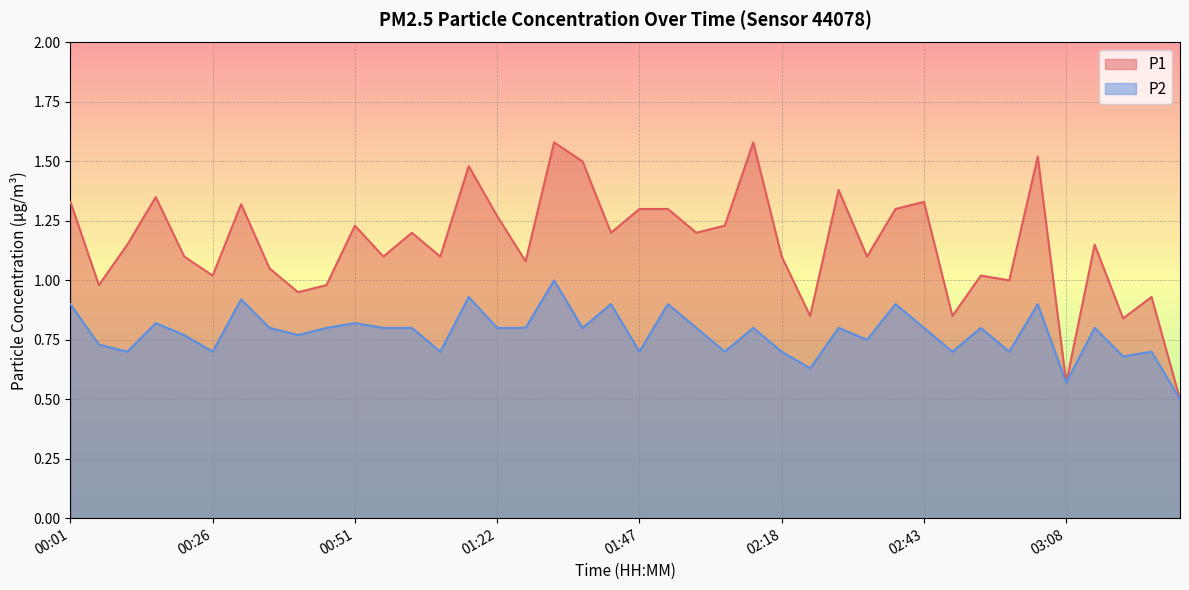

Where is P2 nearest to the value 0?

03:28